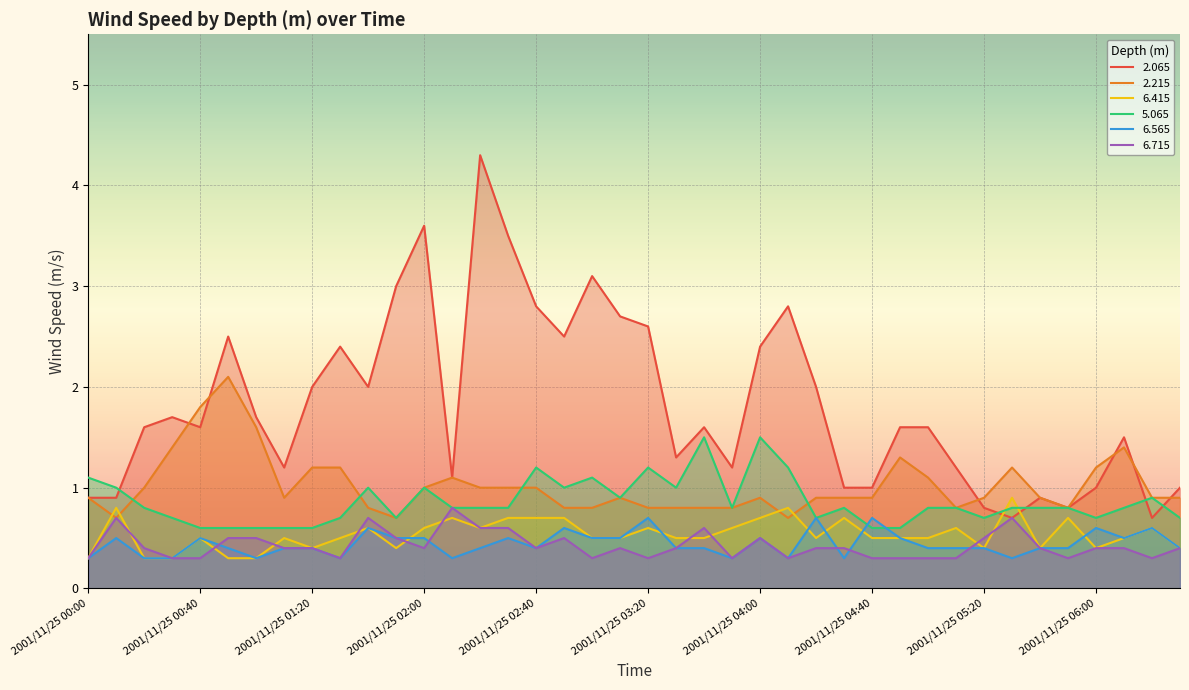

List the labels in order of   6.715 value, largest first.

2001/11/25 02:10, 2001/11/25 00:10, 2001/11/25 01:40, 2001/11/25 05:30, 2001/11/25 02:20, 2001/11/25 02:30, 2001/11/25 03:40, 2001/11/25 00:50, 2001/11/25 01:00, 2001/11/25 01:50, 2001/11/25 02:50, 2001/11/25 04:00, 2001/11/25 05:20, 2001/11/25 00:20, 2001/11/25 01:10, 2001/11/25 01:20, 2001/11/25 02:00, 2001/11/25 02:40, 2001/11/25 03:10, 2001/11/25 03:30, 2001/11/25 04:20, 2001/11/25 04:30, 2001/11/25 05:40, 2001/11/25 06:00, 2001/11/25 06:10, 2001/11/25 06:30, 2001/11/25 00:00, 2001/11/25 00:30, 2001/11/25 00:40, 2001/11/25 01:30, 2001/11/25 03:00, 2001/11/25 03:20, 2001/11/25 03:50, 2001/11/25 04:10, 2001/11/25 04:40, 2001/11/25 04:50, 2001/11/25 05:00, 2001/11/25 05:10, 2001/11/25 05:50, 2001/11/25 06:20